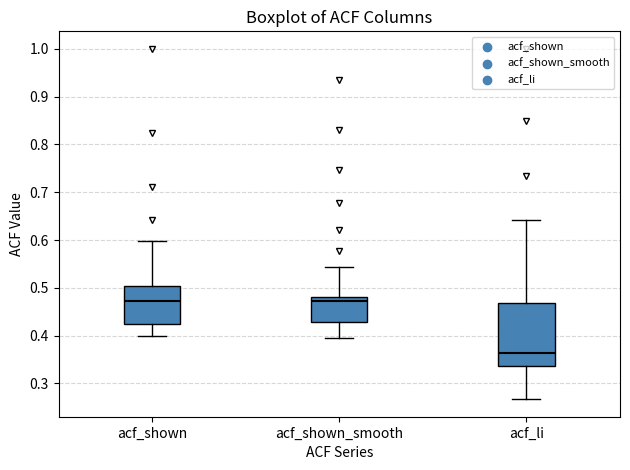

Comparing the boxes themselves (not the whiskers), which one is the tallest?

acf_li